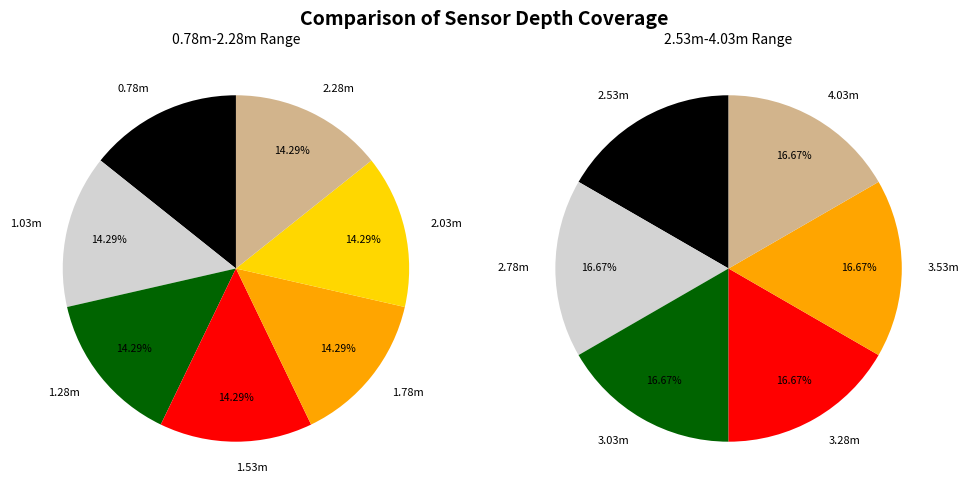

Is the sum of 1.53m and 2.03m greater than half?

No